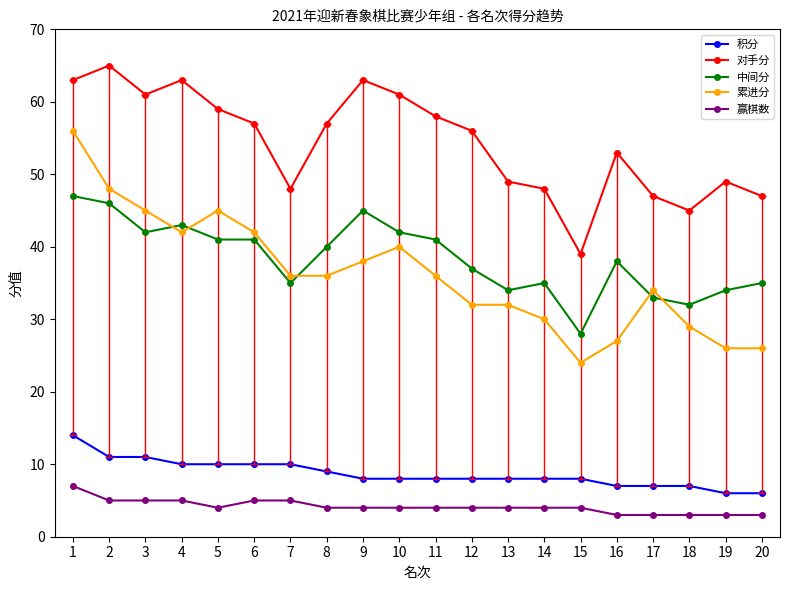

At which category is the sum across all series the highest?

1